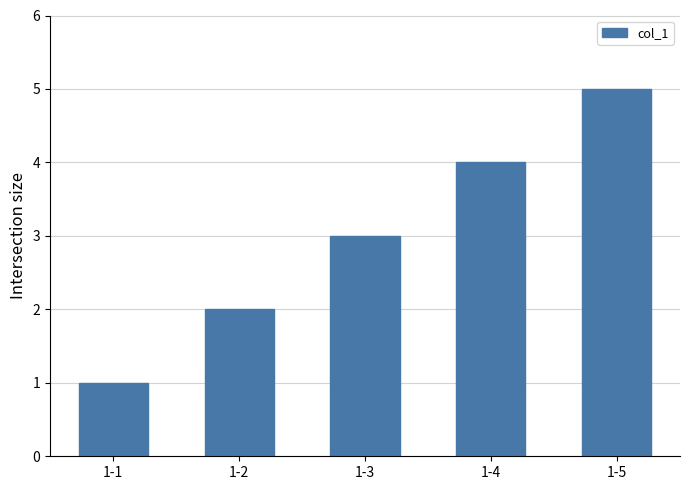

Reading left to right, transcribe all the data shown in this chart.

1-1=1	1-2=2	1-3=3	1-4=4	1-5=5